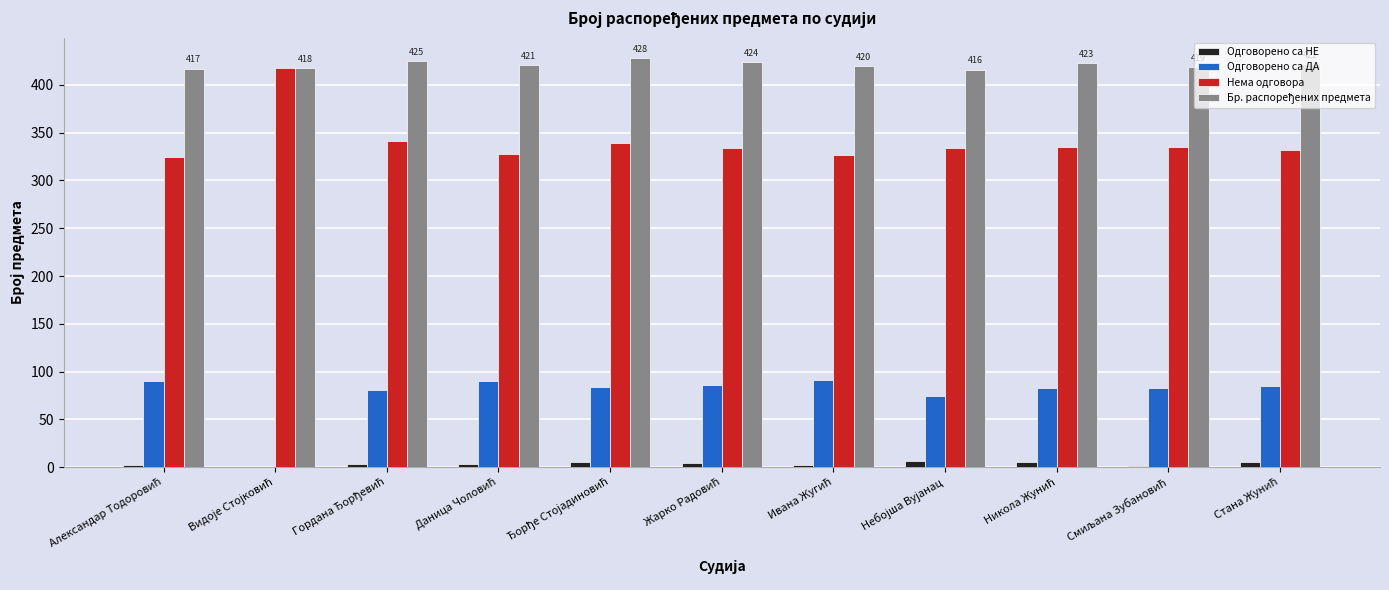

What is the greatest value displayed?

428